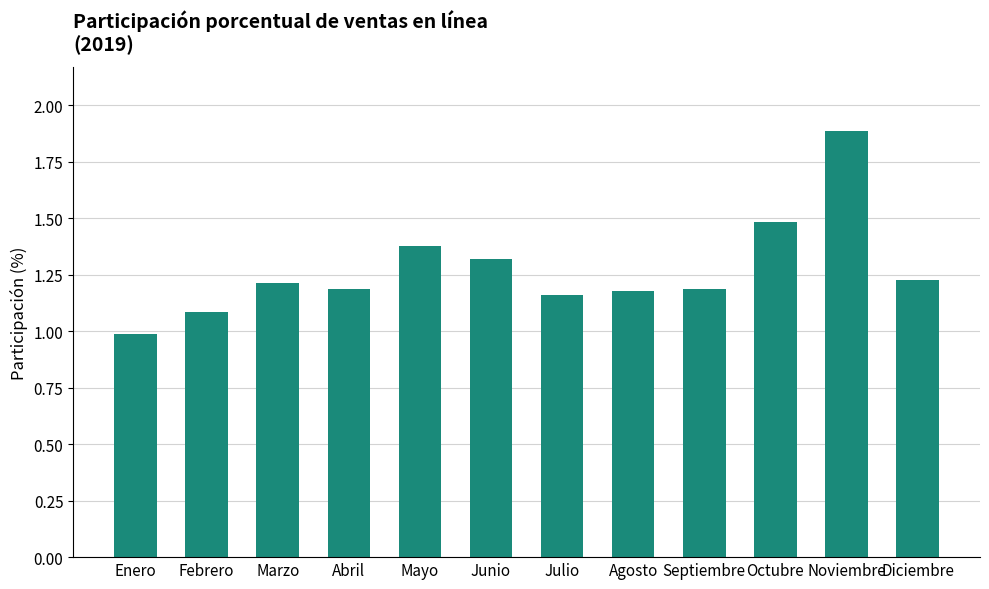

What is the difference between the values at Diciembre and Noviembre?

0.7